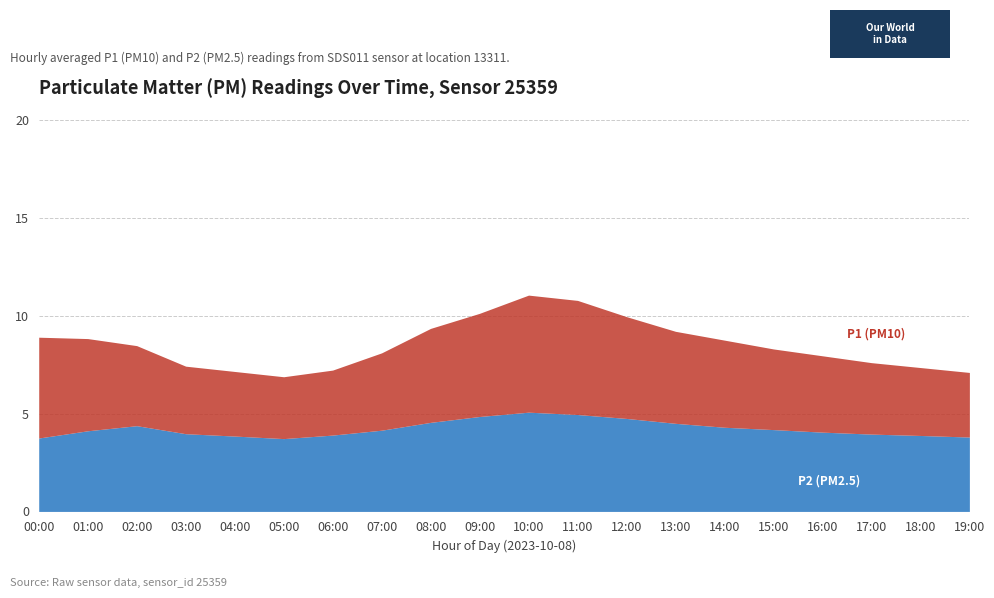

Between 01:00 and 10:00, which series saw the biggest shift?

P1